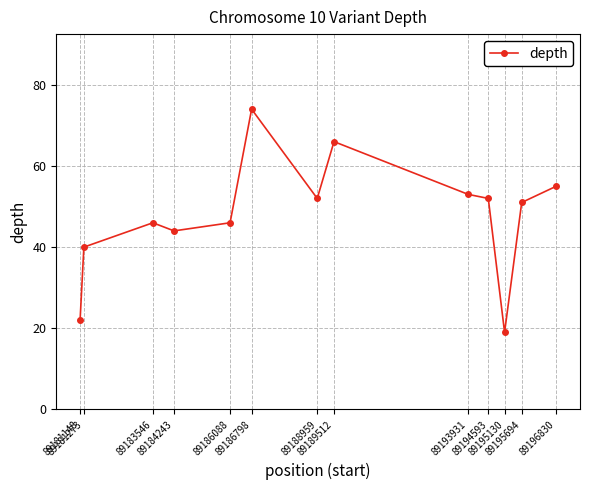

At which category does the chart reach its peak across all series?

89186798